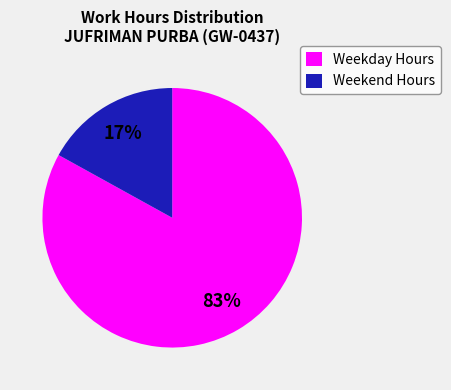

Which slice is the largest?

Weekday Hours